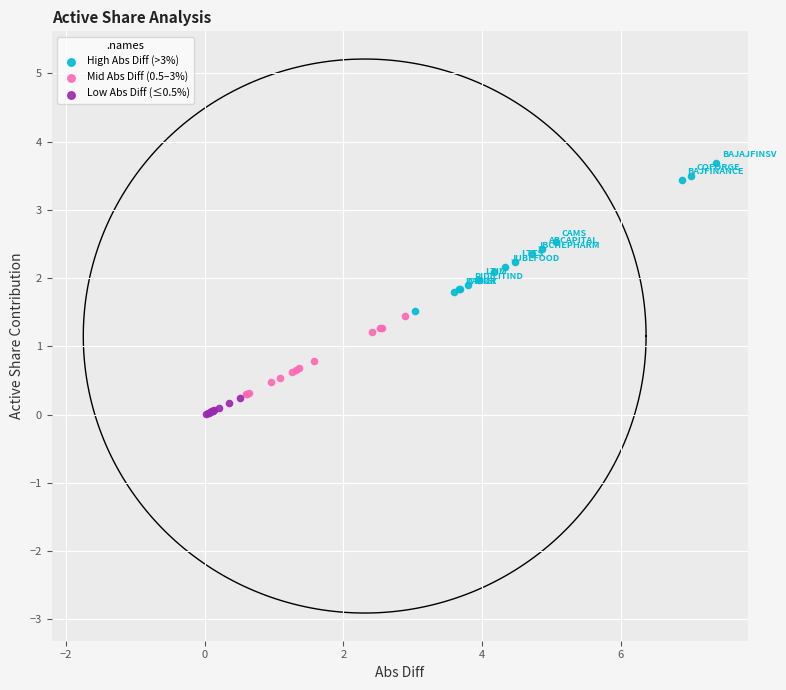

What are all the series names shown in the legend?

High Abs Diff (>3%), Mid Abs Diff (0.5–3%), Low Abs Diff (≤0.5%)